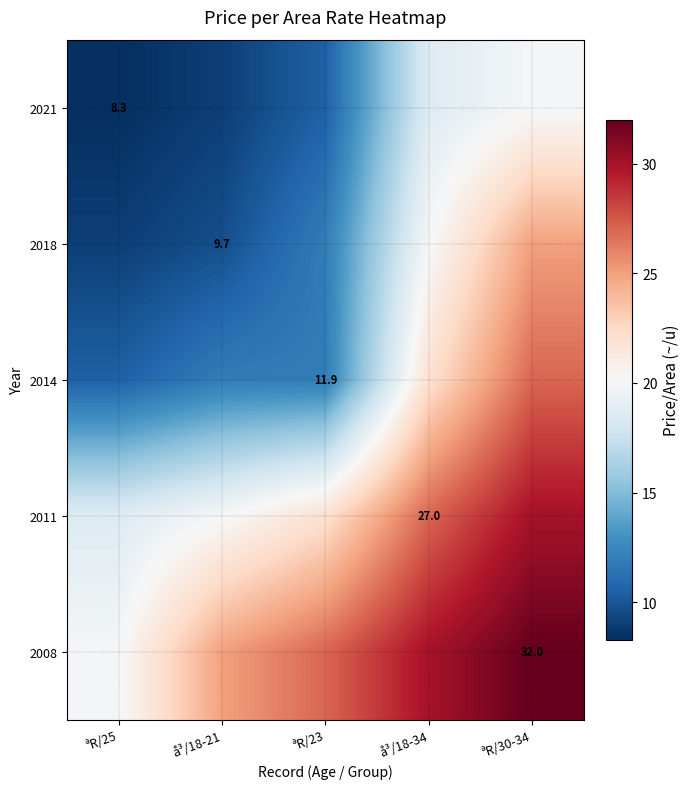

What is the total value across all series at ªR/23?

83.3